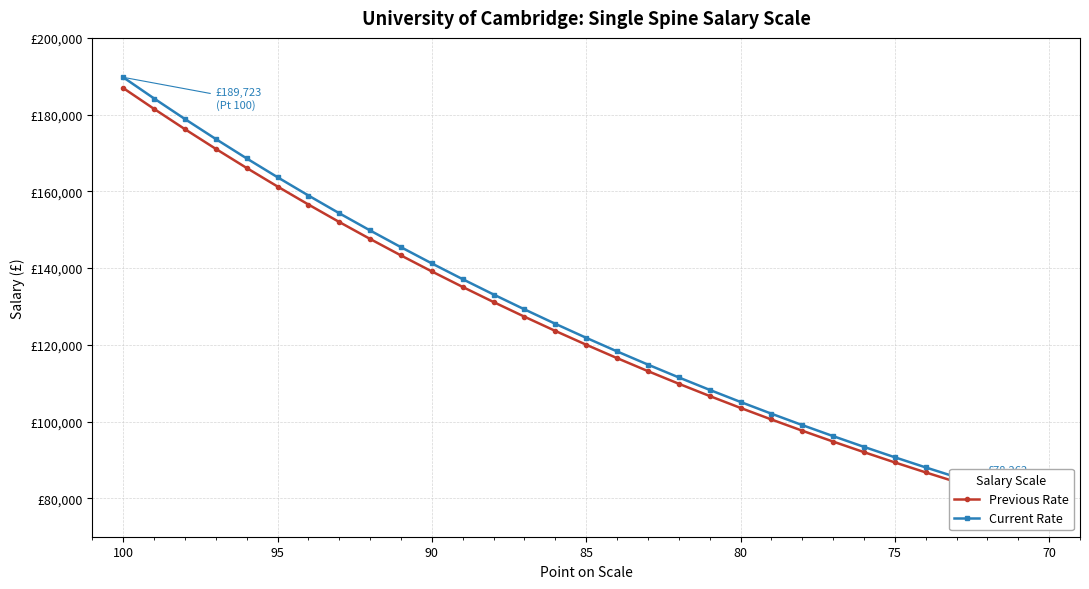

True or false: Current Rate has more than 1 points higher than both neighbors.

False